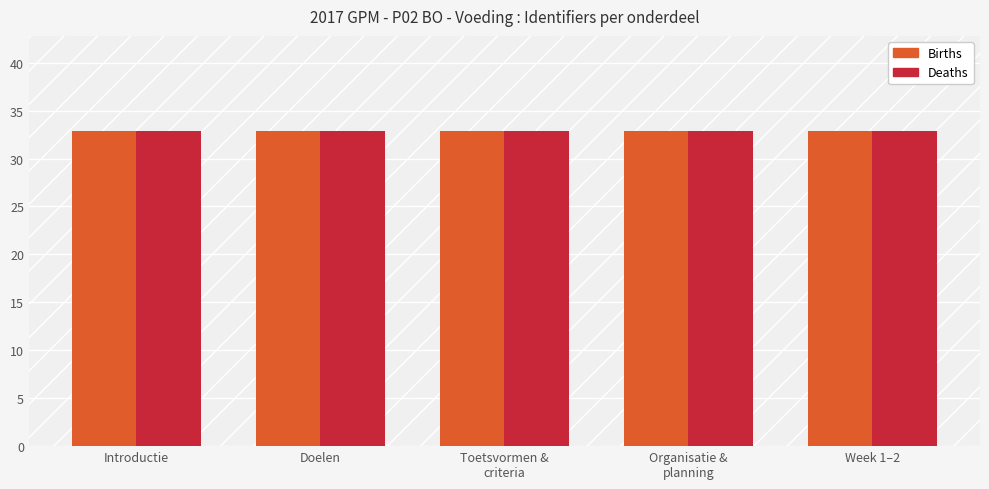

What is the sum of the Deaths values at Week 1–2 and Introductie?

65.8